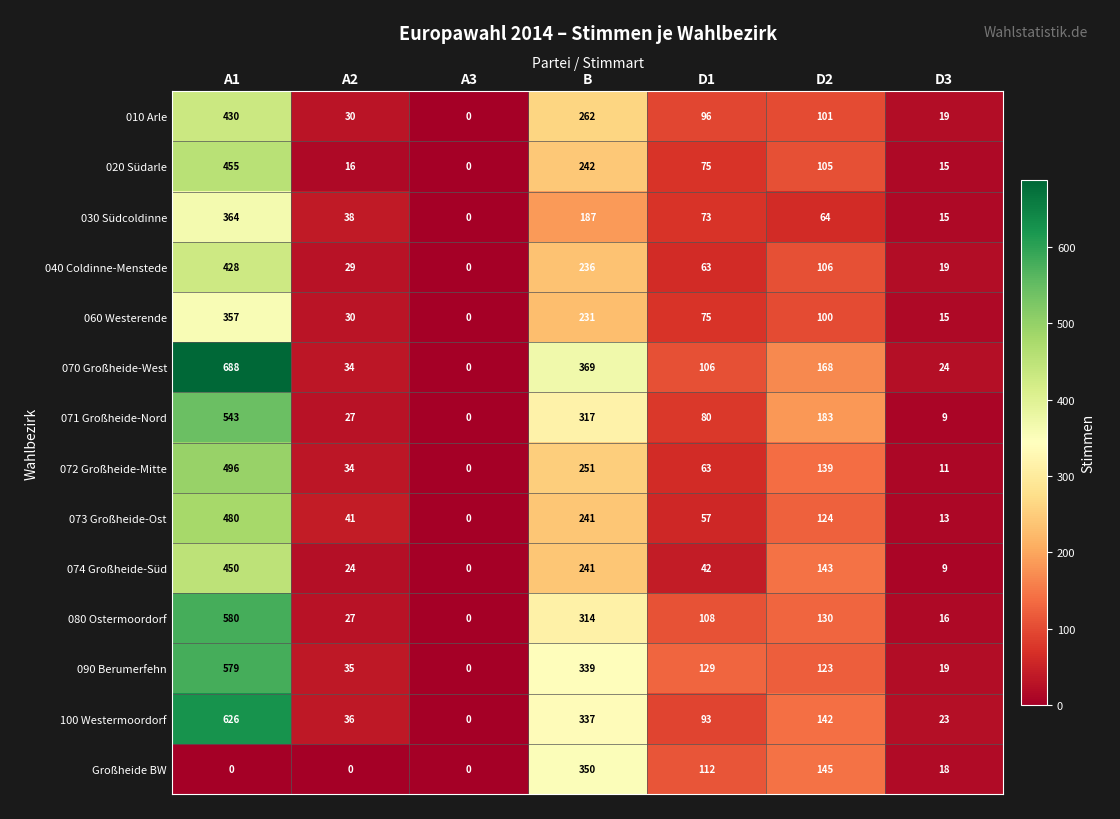

Rank the categories by 010 Arle value from lowest to highest.

A3, D3, A2, D1, D2, B, A1